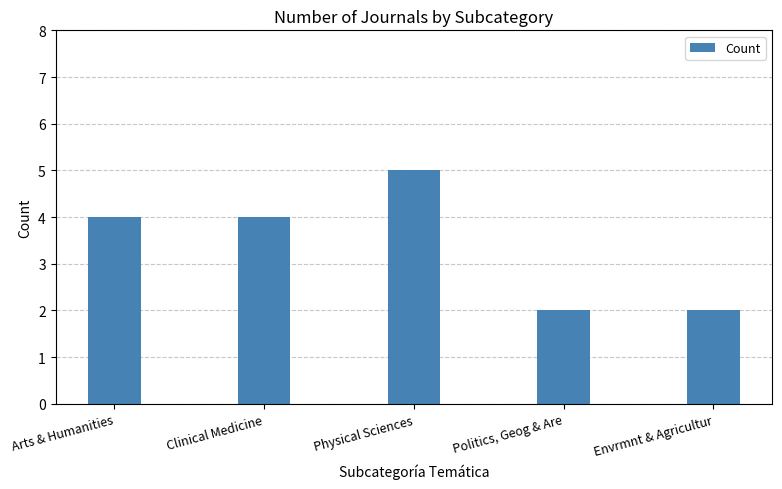

What is the difference between the maximum and minimum values?

3